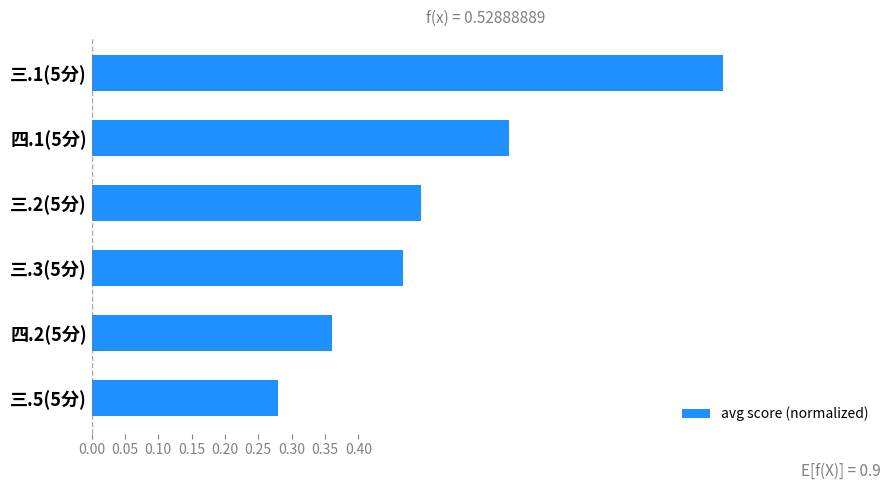

How many bars are there in total?

6